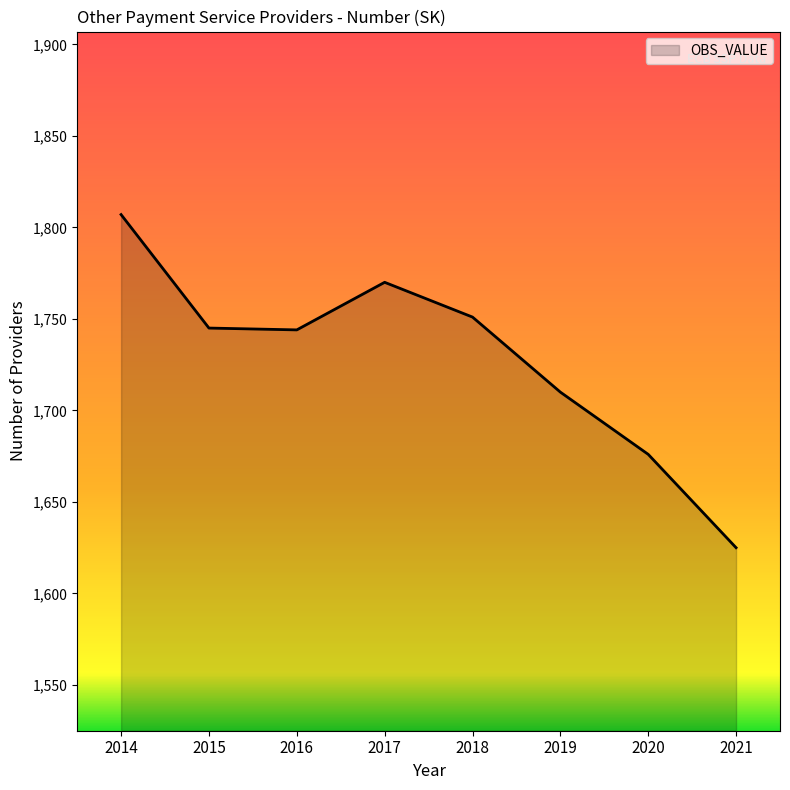

What value does the data have at 2019?

1710